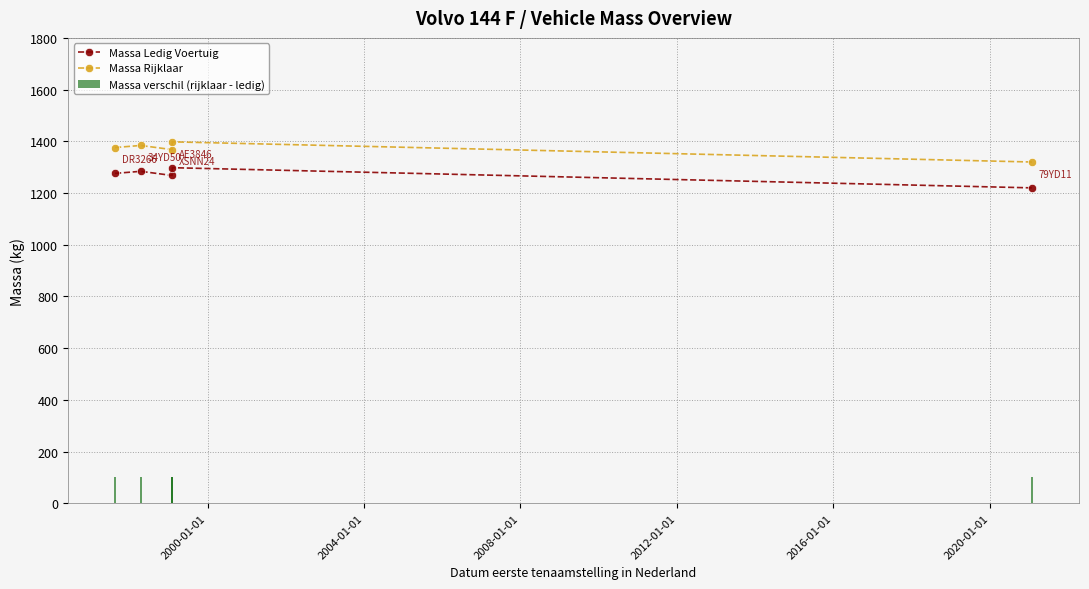

What is the highest value of the Massa Ledig Voertuig series?

1298